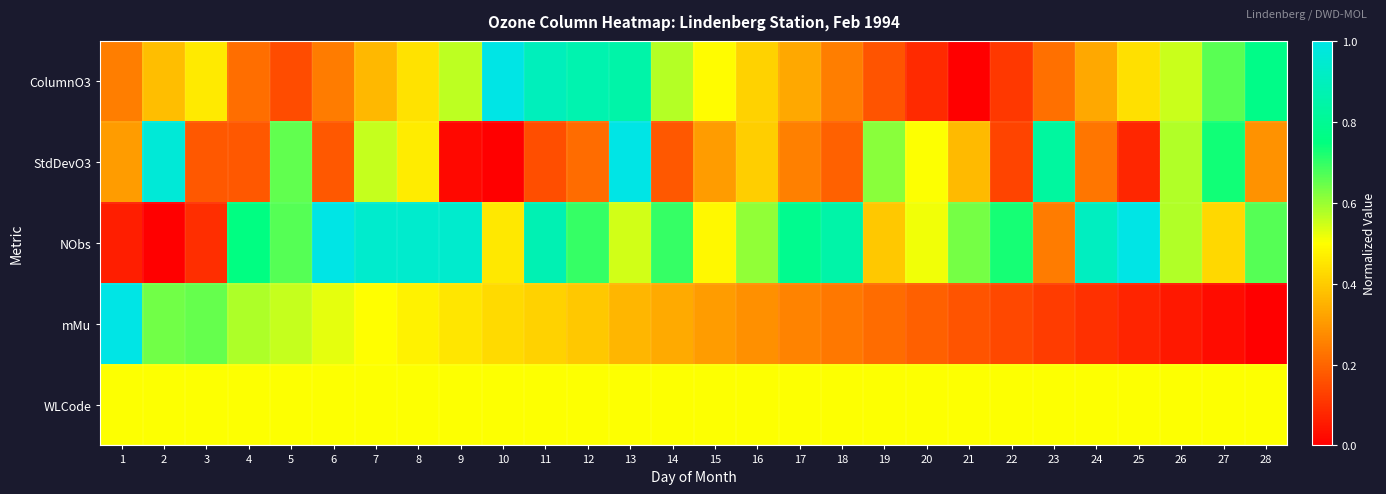

Between 7 and 2, which is larger?

2